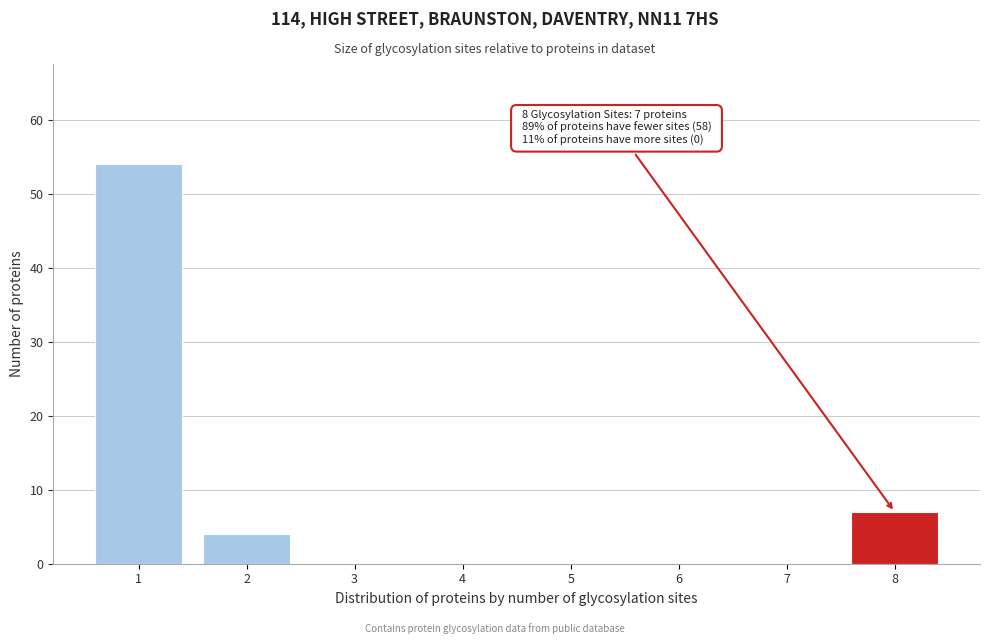

Reading left to right, transcribe all the data shown in this chart.

1=54	2=4	3=0	4=0	5=0	6=0	7=0	8=7